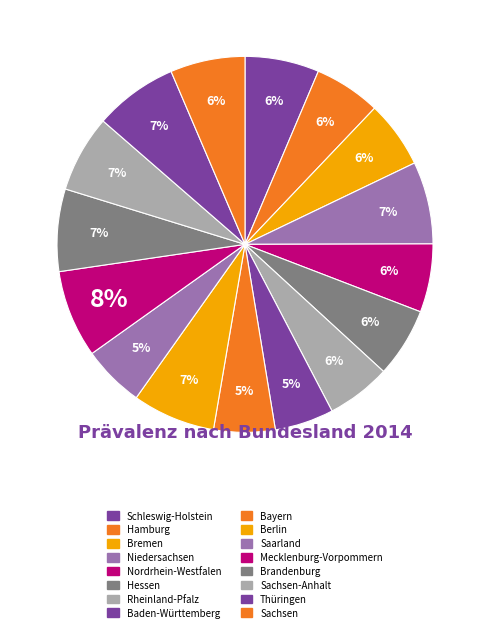

Count the number of slices in the pie.

16